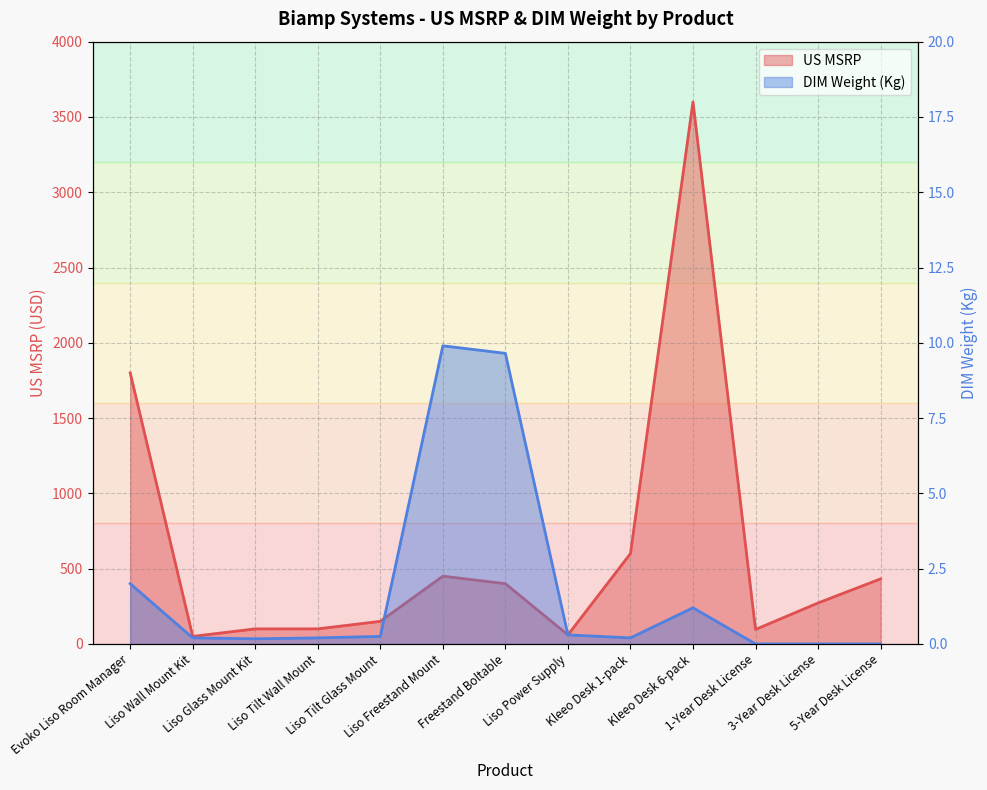

Where is the first local minimum for US MSRP?

Liso Wall Mount Kit